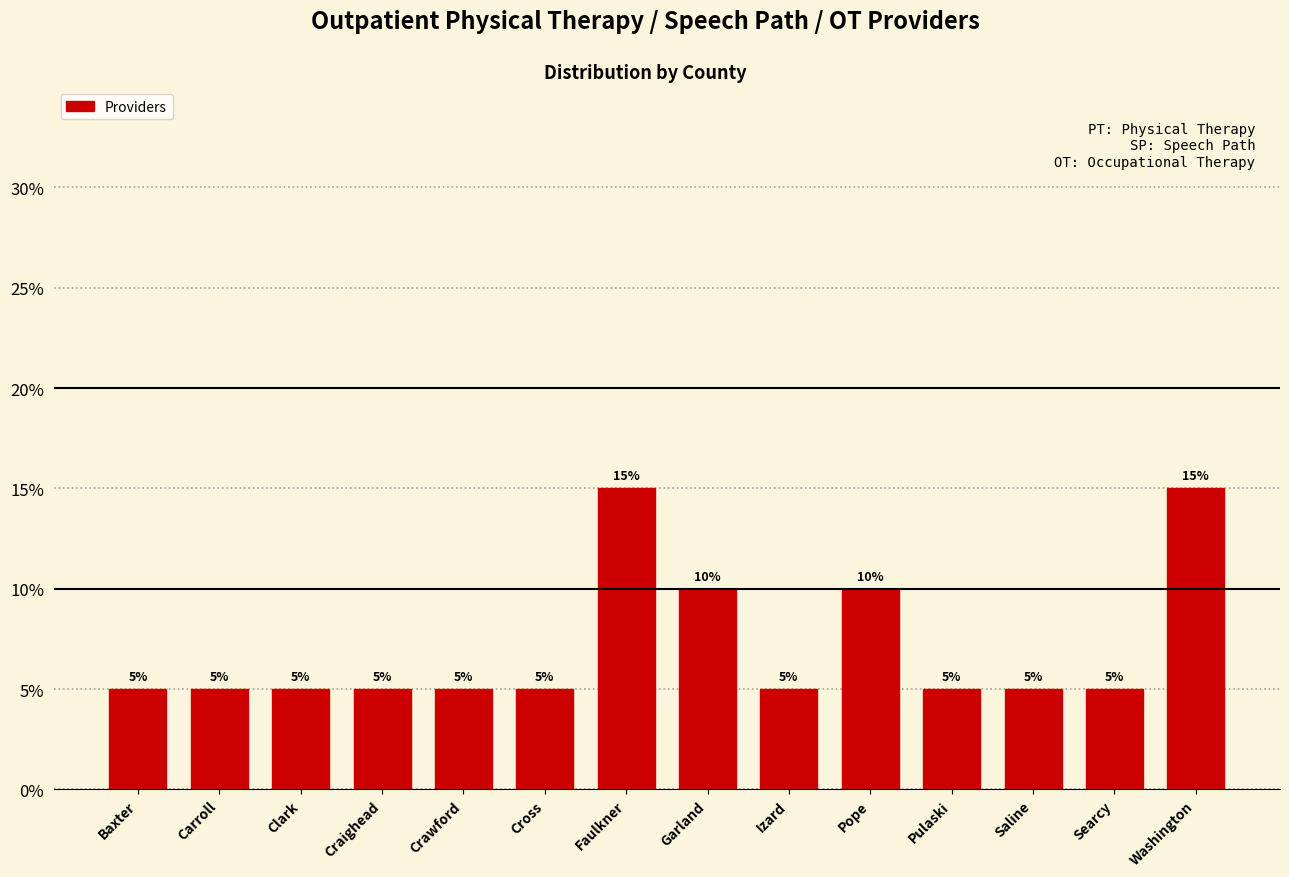

Reading right to left, what are all the values shown in this chart?

15	5	5	5	10	5	10	15	5	5	5	5	5	5